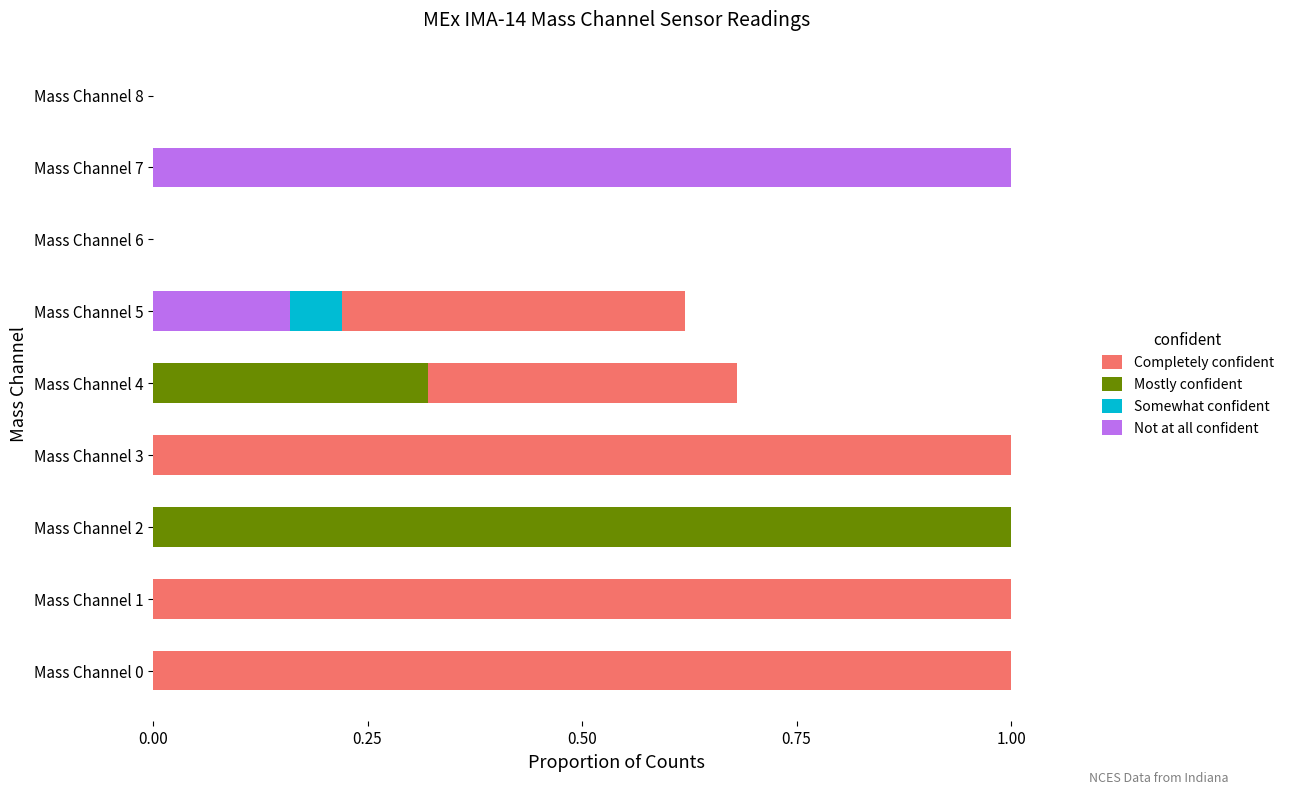

The Not at all confident series shows 1.0 at Mass Channel 7. True or false?

True